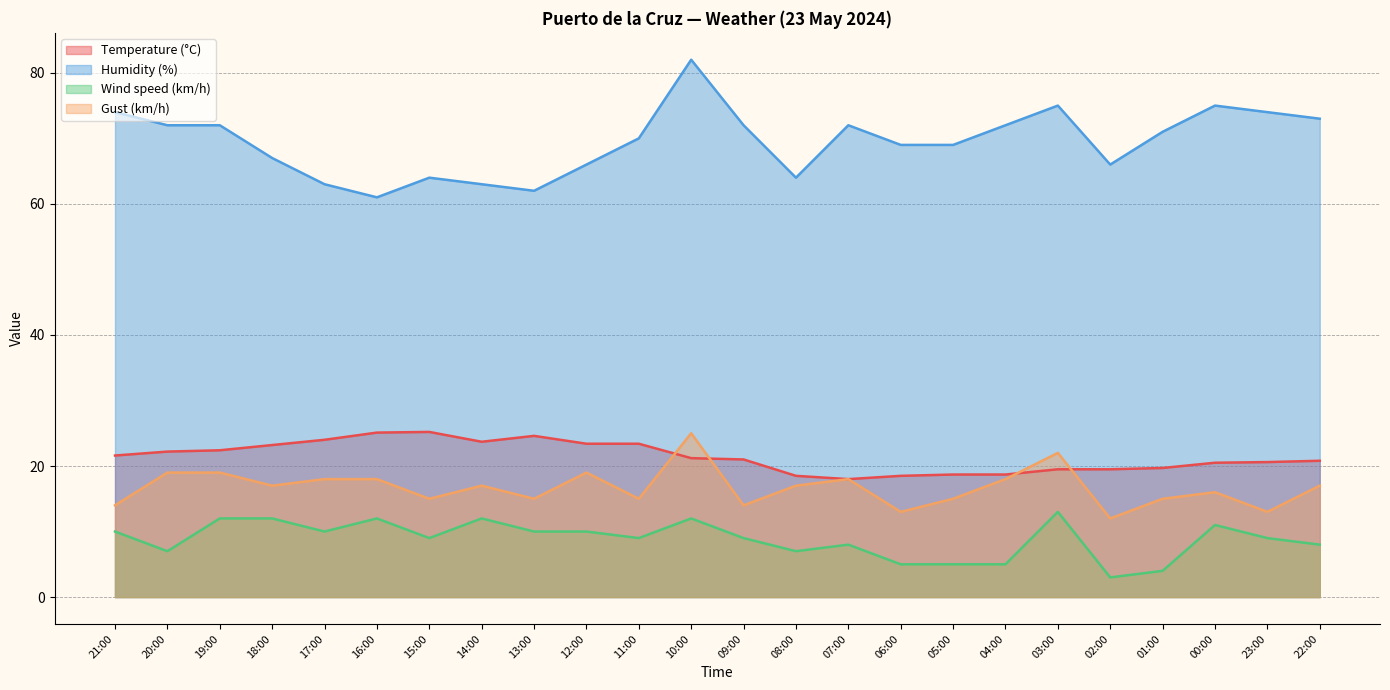

The value of Wind speed (km/h) at 22:00 is 15.4. True or false?

False